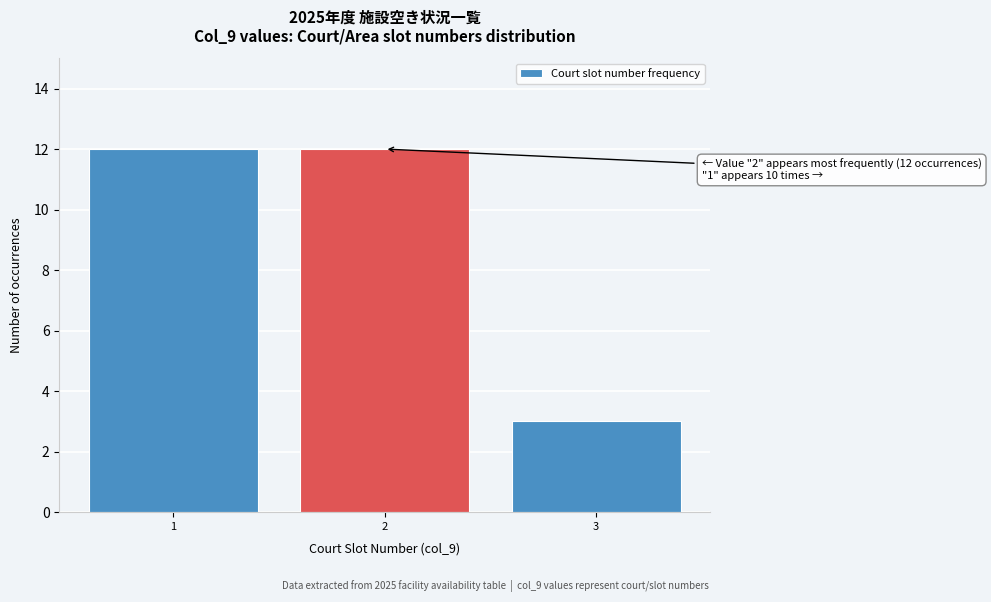

Reading left to right, what are all the values shown in this chart?

1=12	2=12	3=3